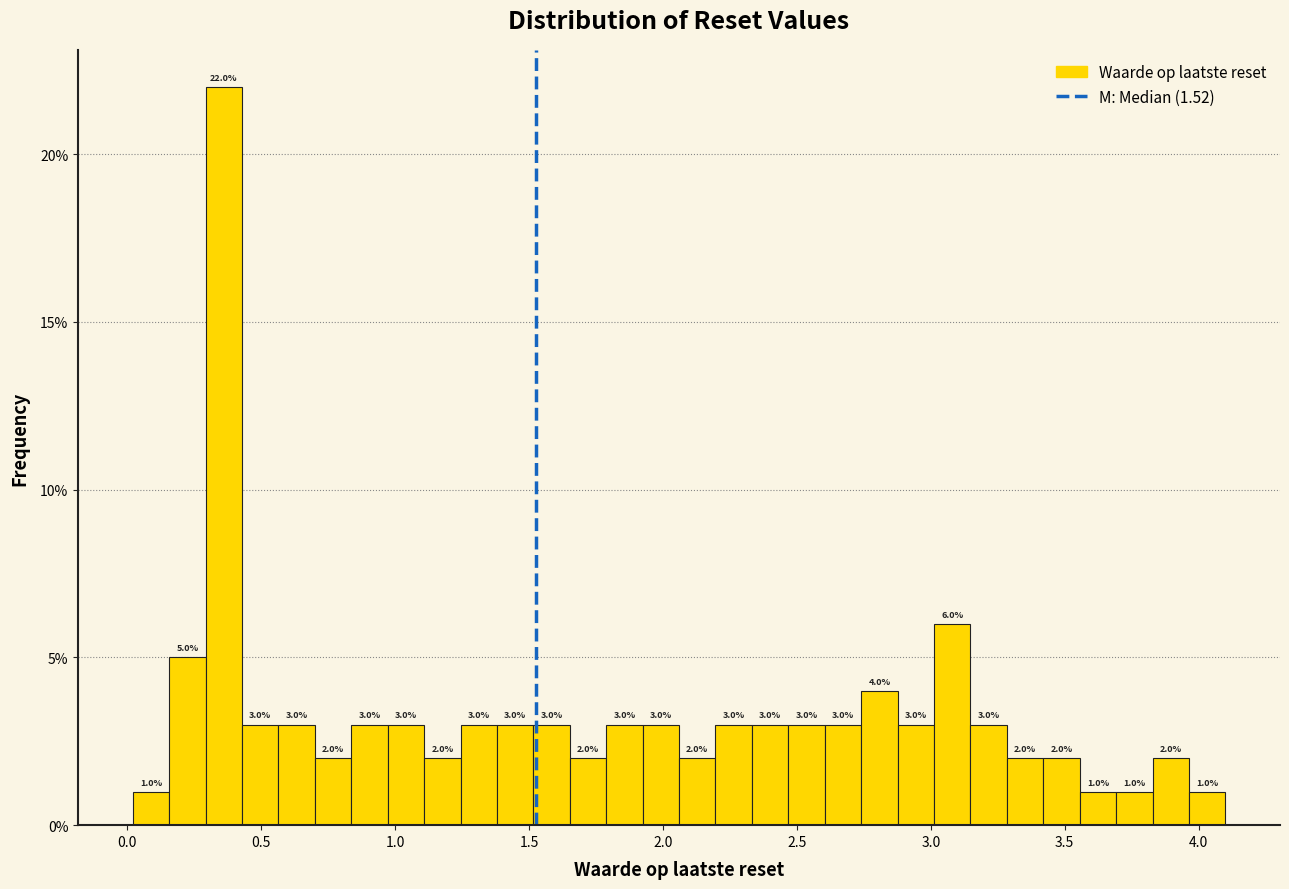

Read against the x-axis, roughly where is the centre of the tallest bar?

0.35